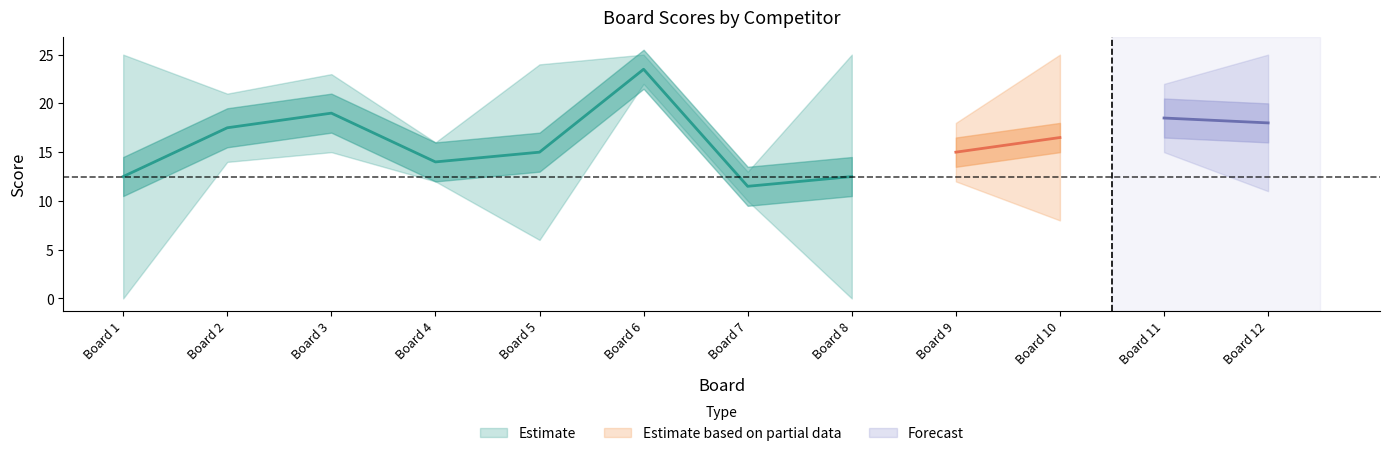

True or false: Score 2 and Score 1 intersect in this chart.

True